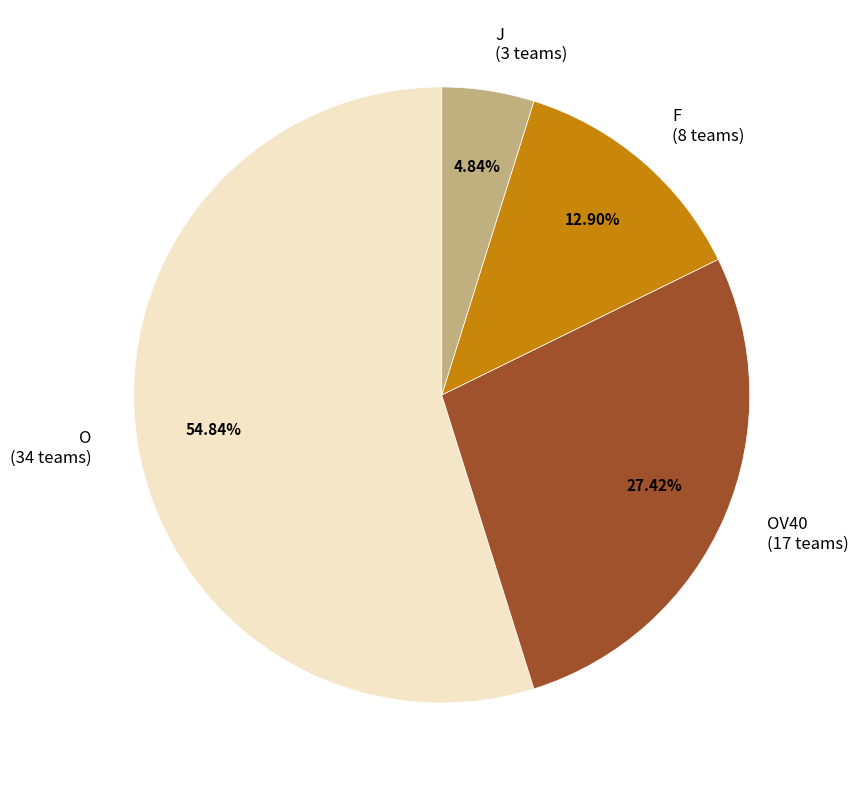

Which category has the smallest portion of the pie?

J (3 teams)